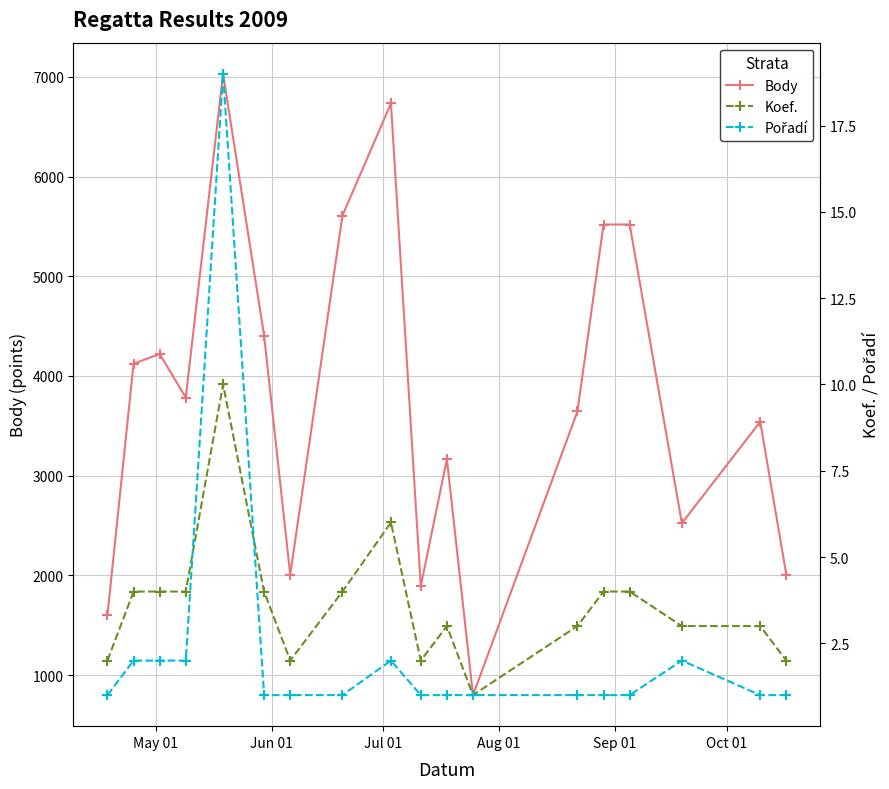

What is the minimum value for Body?

800